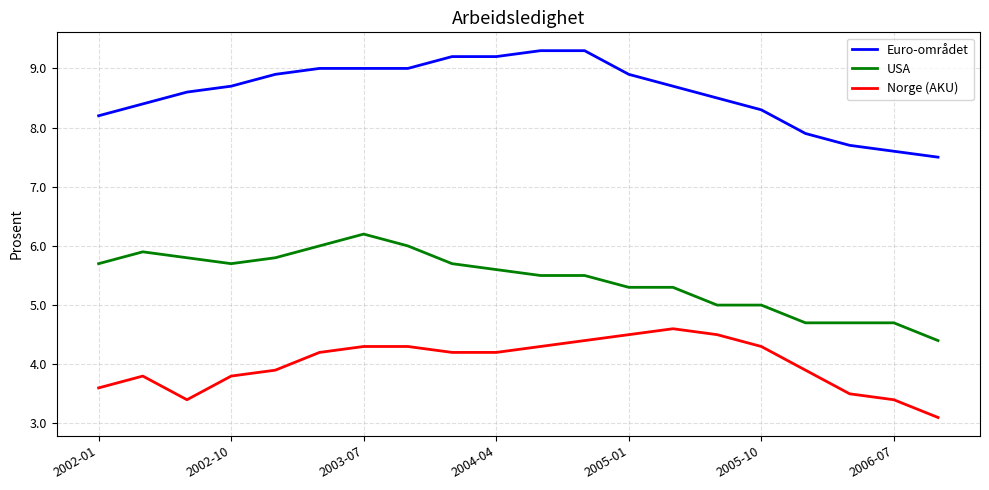

What is the difference between the maximum and second lowest values in the USA series?

1.5